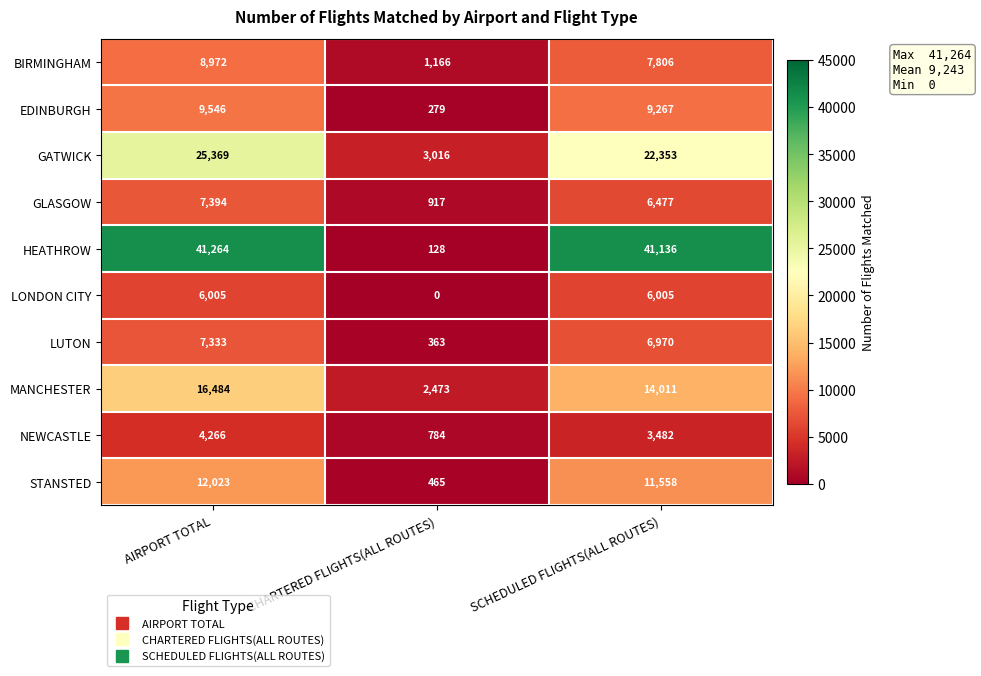

What value does the MANCHESTER series have at CHARTERED FLIGHTS(ALL ROUTES), to the nearest 10?

2470